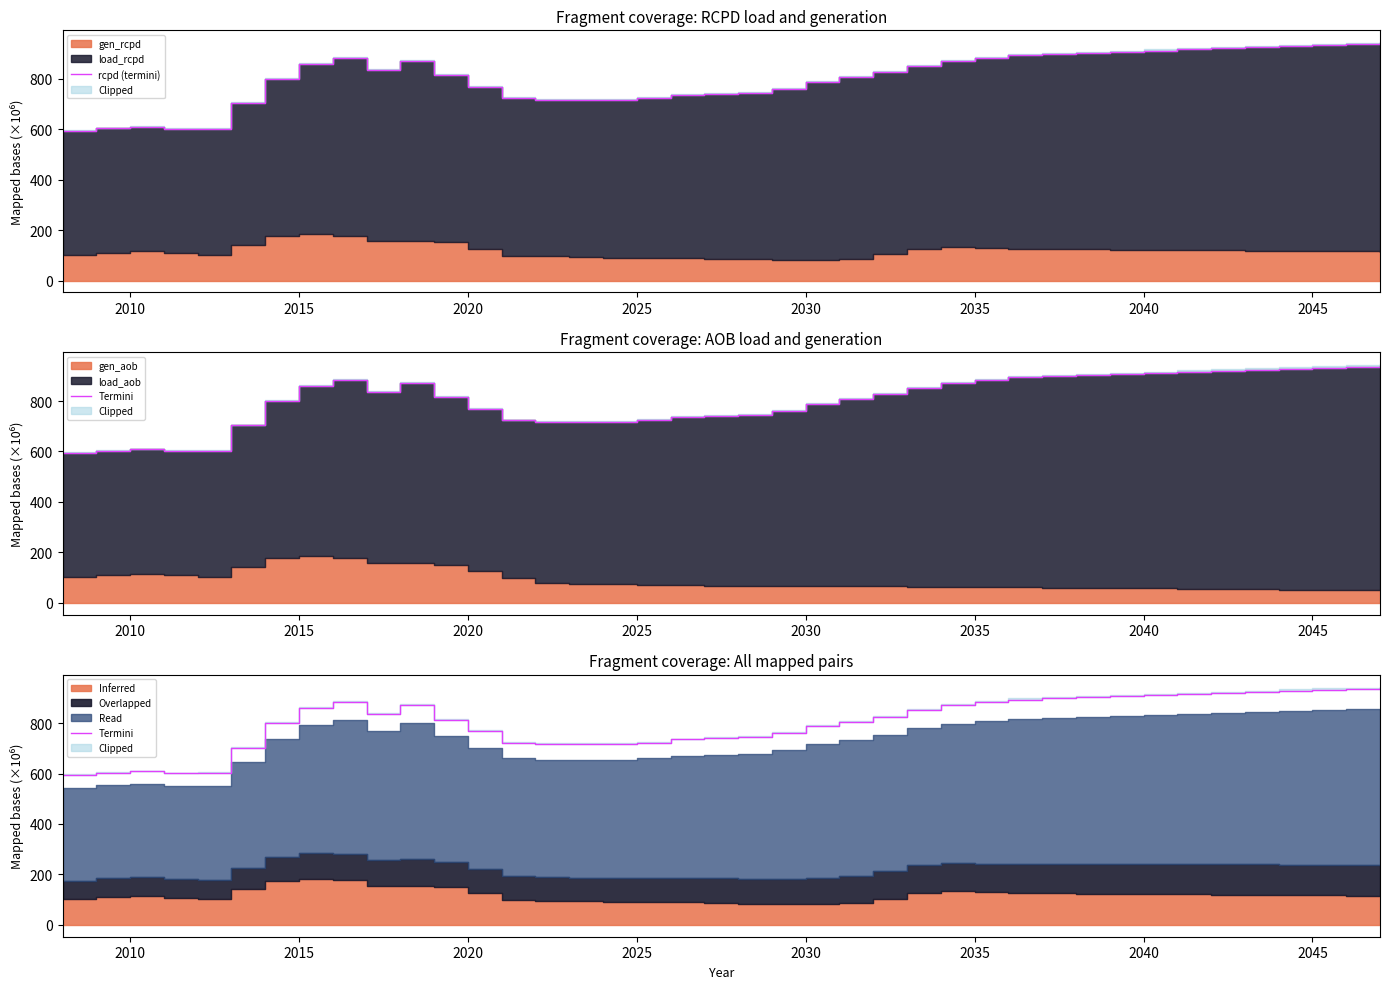

What is the value of the rcpd (termini) point at the 21st from the left?

744.4